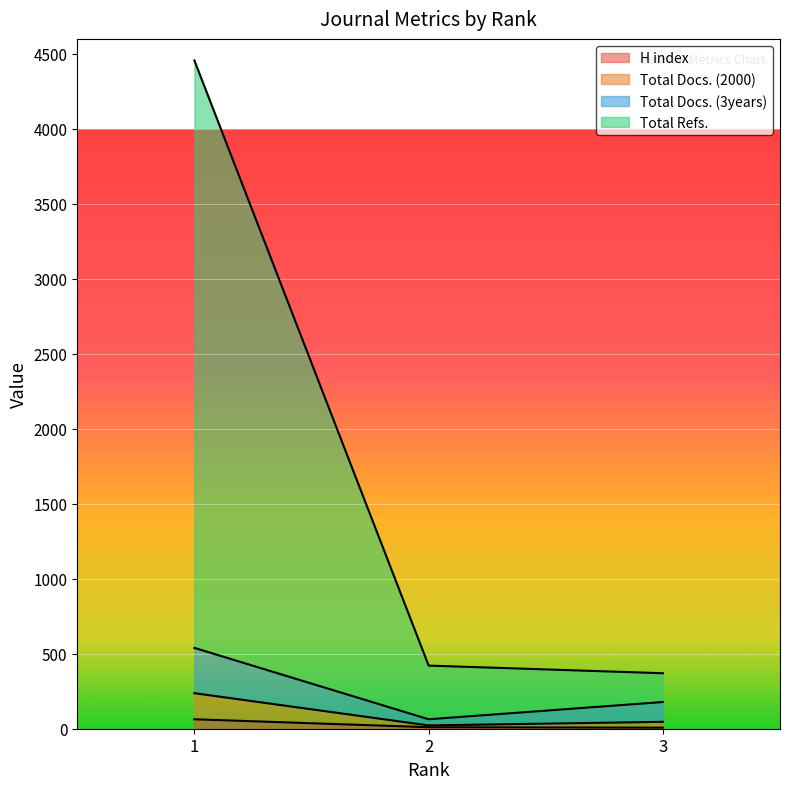

Which category has the lowest value in the Total Refs. series?

3